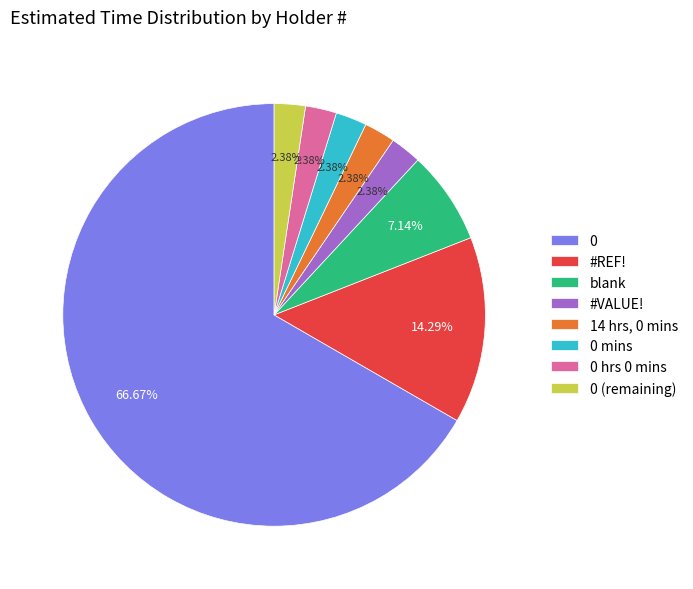

Is 0 the majority of the pie?

Yes